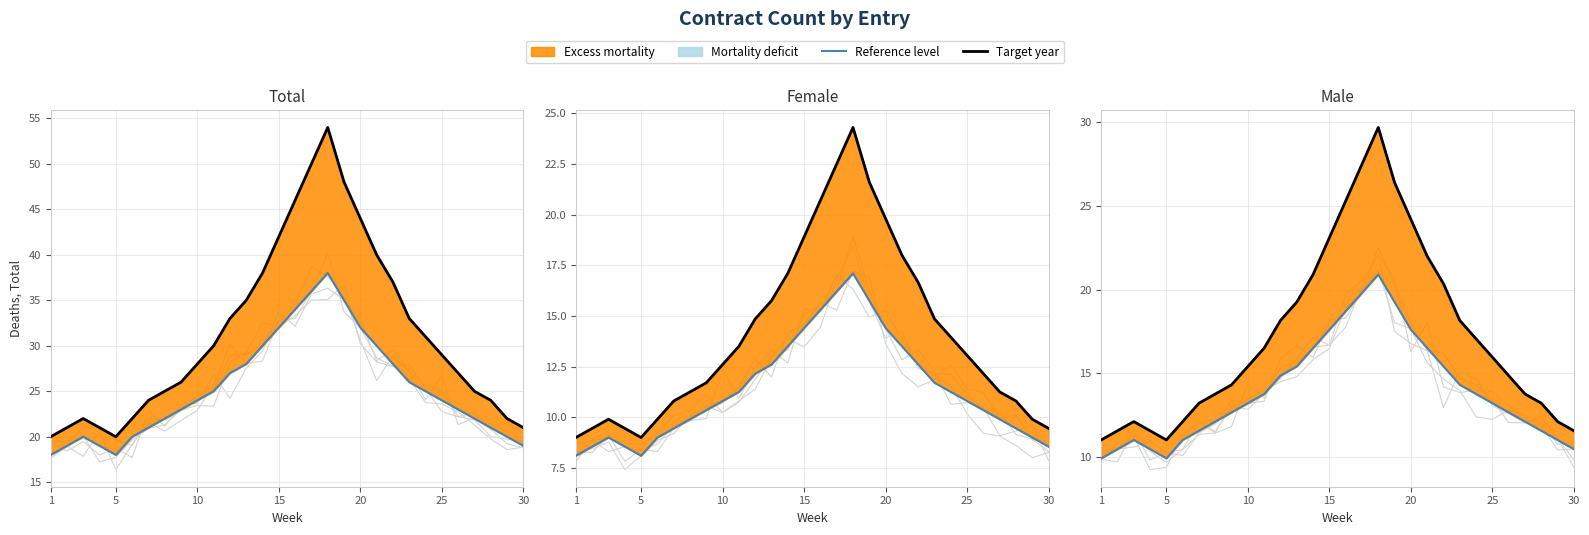

What is the total value across all series at 21?

35.8